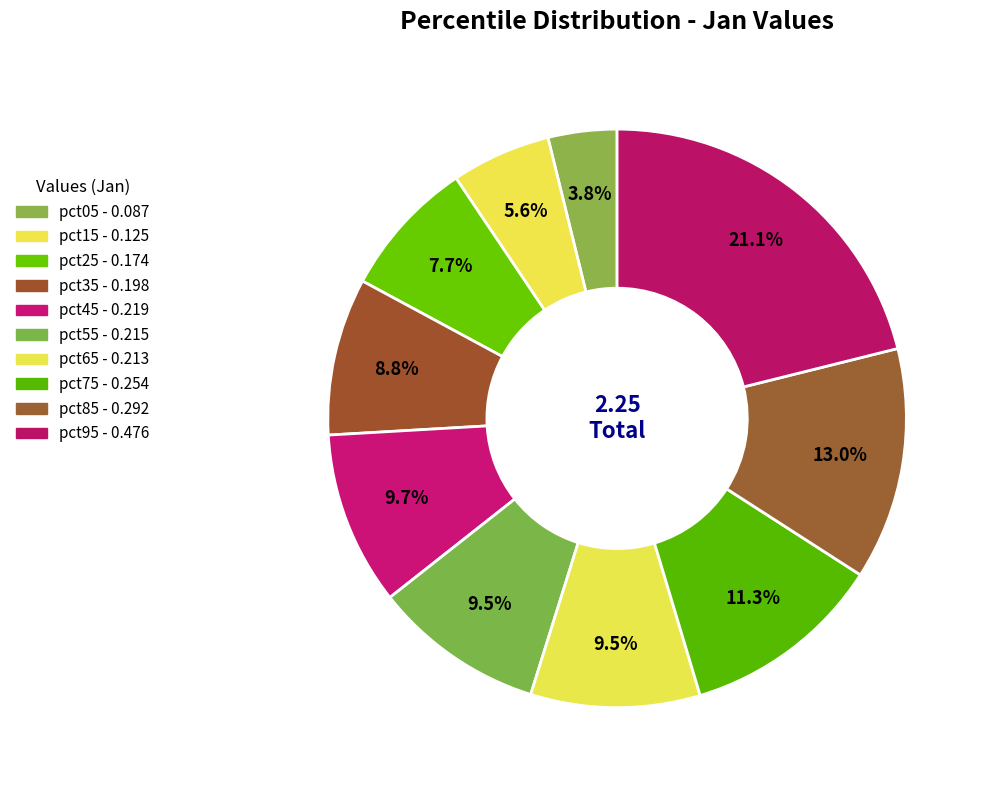

Which category has the biggest portion of the pie?

pct95